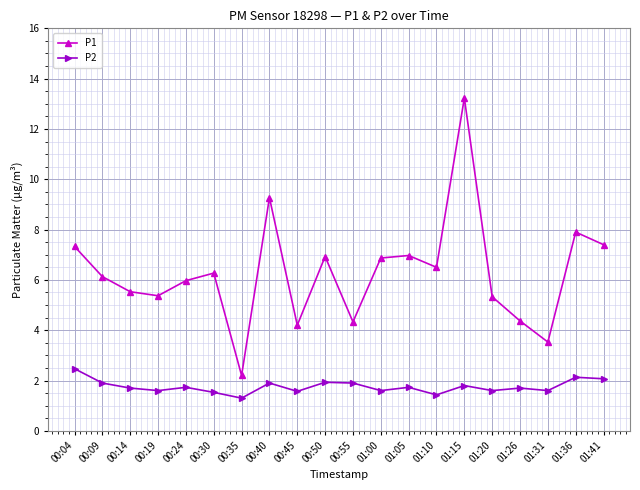

True or false: P2 and P1 cross at least once.

False